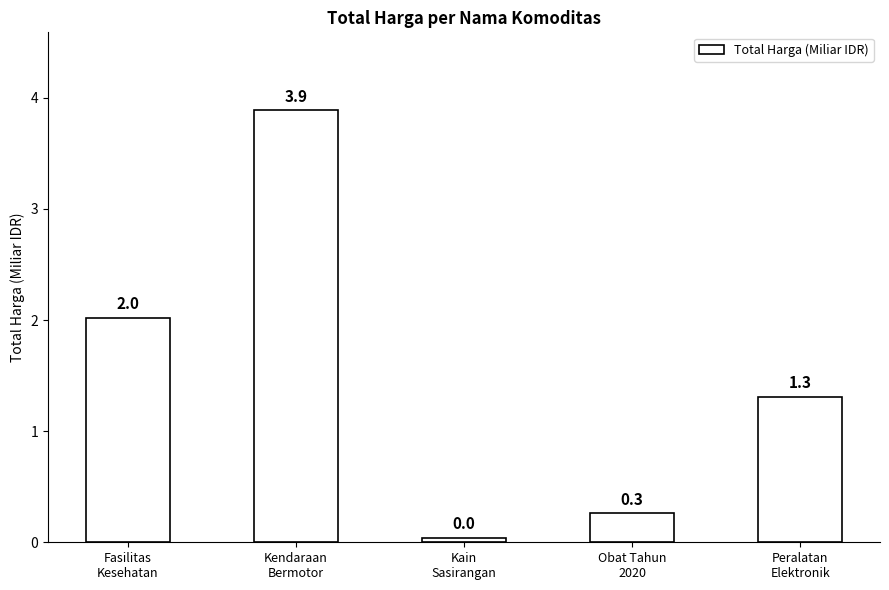

What is the ratio of the value at Peralatan
Elektronik to the value at Fasilitas
Kesehatan?

0.6